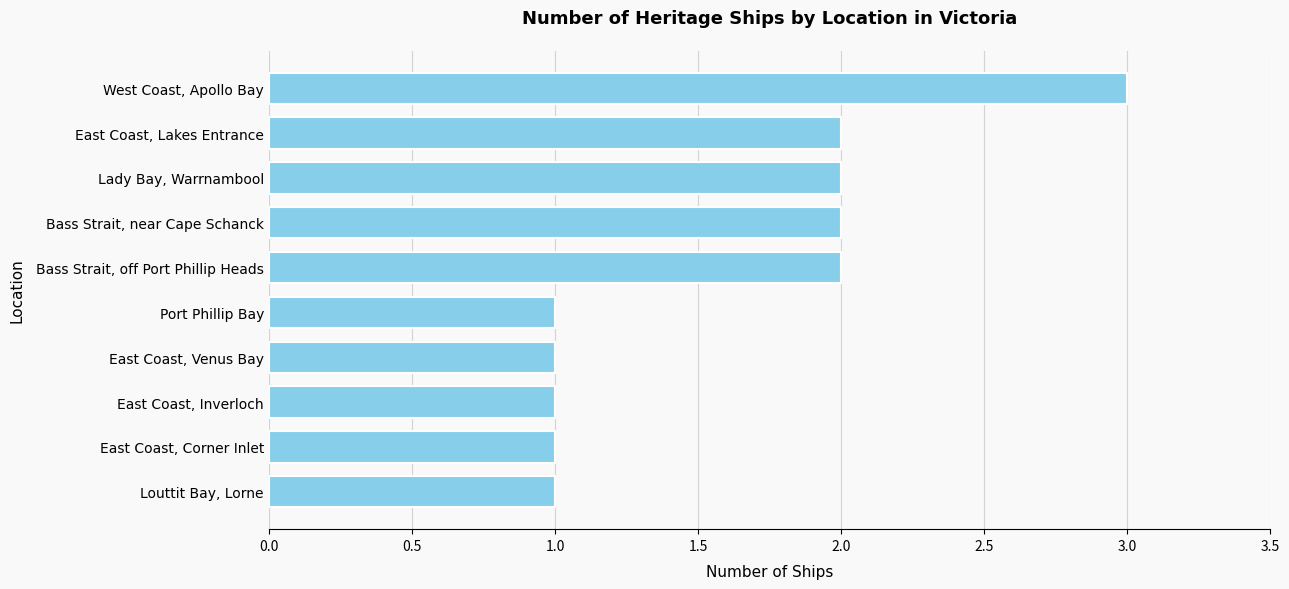

The chart shows a value of 0 at East Coast, Venus Bay. True or false?

False